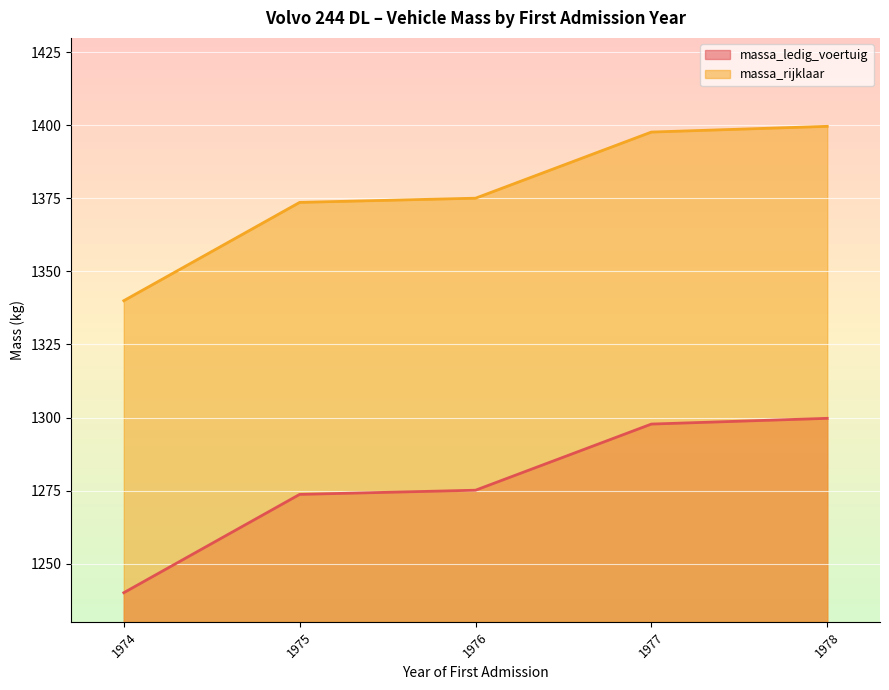

How many lines are shown in the chart?

2